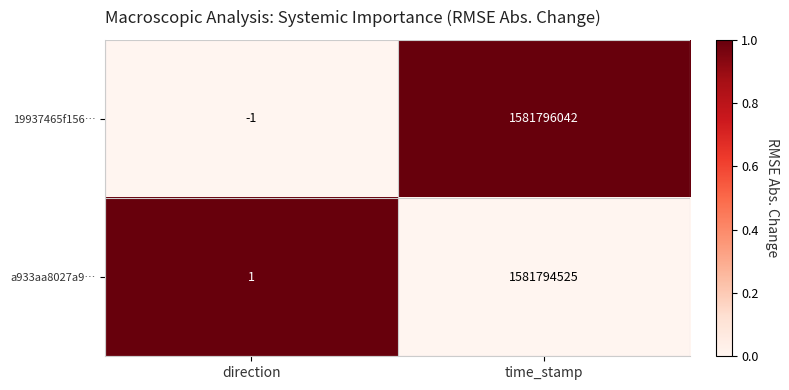

Reading right to left, extract all data points from this chart.

19937465f156…: time_stamp=1581796042	direction=-1
a933aa8027a9…: time_stamp=1581794525	direction=1